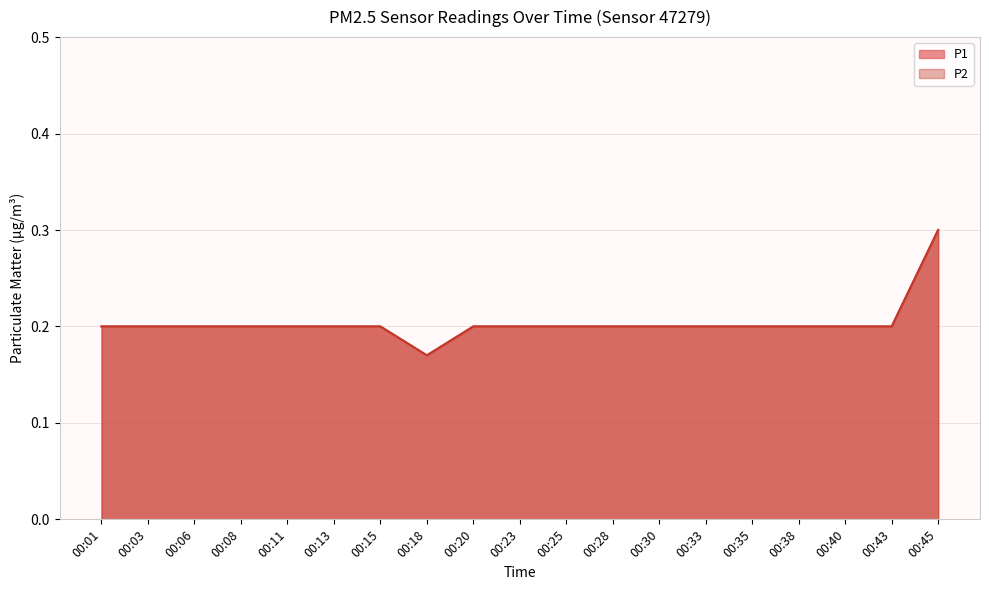

True or false: P1 and P2 cross at least once.

False